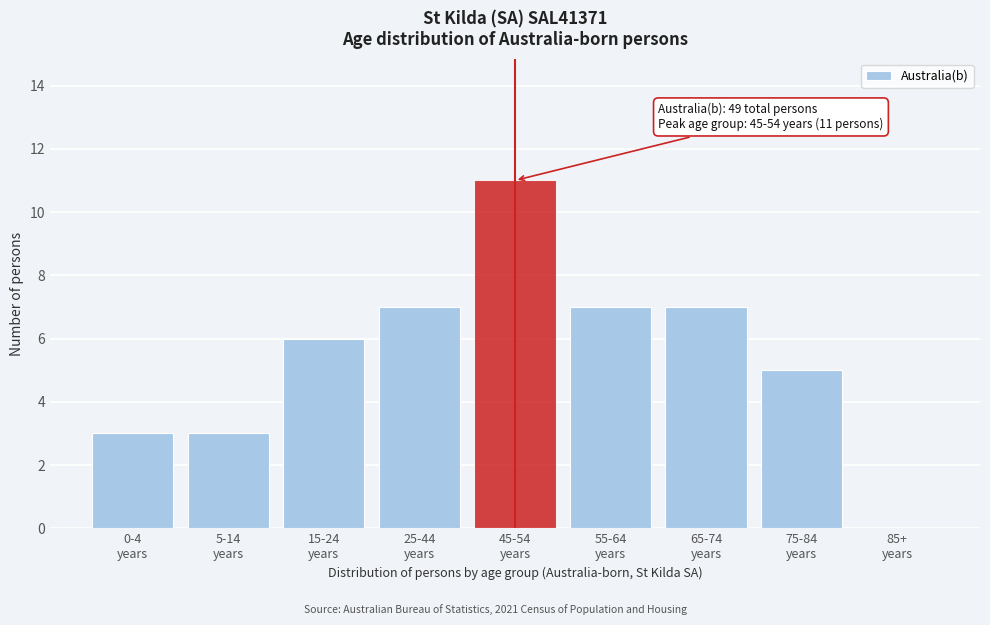

What is the maximum value shown in the chart?

11